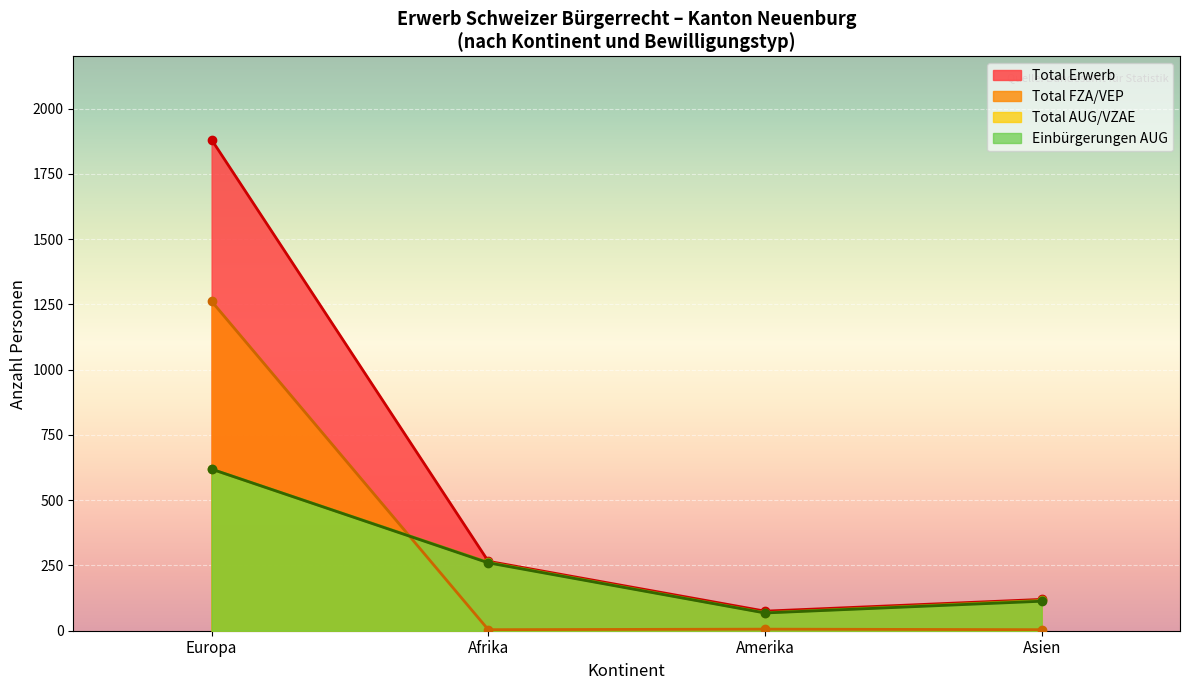

What is the difference between the maximum and second lowest values in the Afrika series?

266